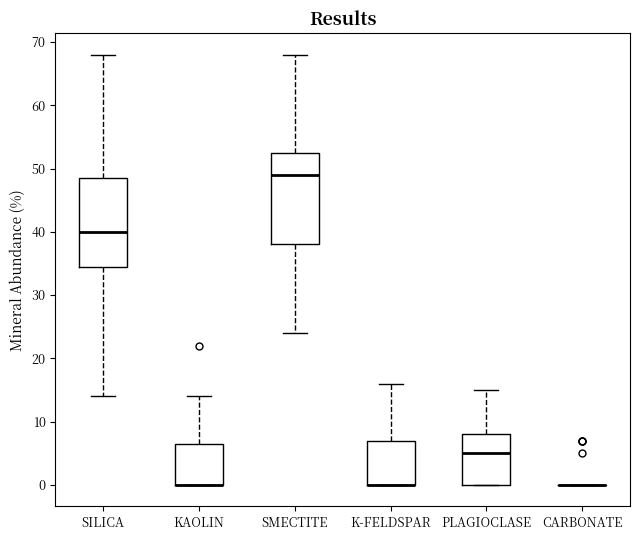

Reading left to right, transcribe this box plot: for each box, give where its median line is, the range the box spans, and where its two whiskers end, as read against the y-axis. The values are not printed on the chart, so give them approximately, as read against the axis.

SILICA: median 40, box 35 to 49, whiskers 14 to 68
KAOLIN: median 0 (drawn on the box's lower edge), box 0 to 7, whiskers 0 to 14
SMECTITE: median 49, box 38 to 53, whiskers 24 to 68
K-FELDSPAR: median 0 (drawn on the box's lower edge), box 0 to 7, whiskers 0 to 16
PLAGIOCLASE: median 5, box 0 to 8, whiskers 0 to 15
CARBONATE: box collapsed to a line at 0, whiskers 0 to 0